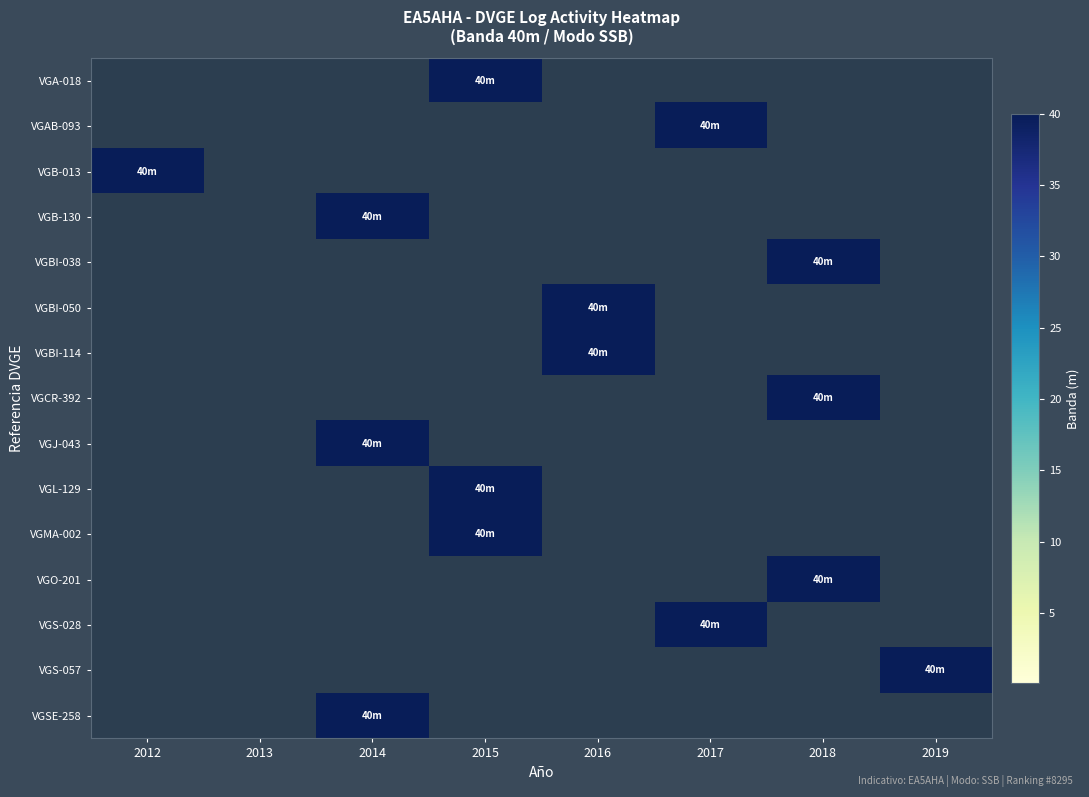

At which category does the chart reach its minimum across all series?

2012